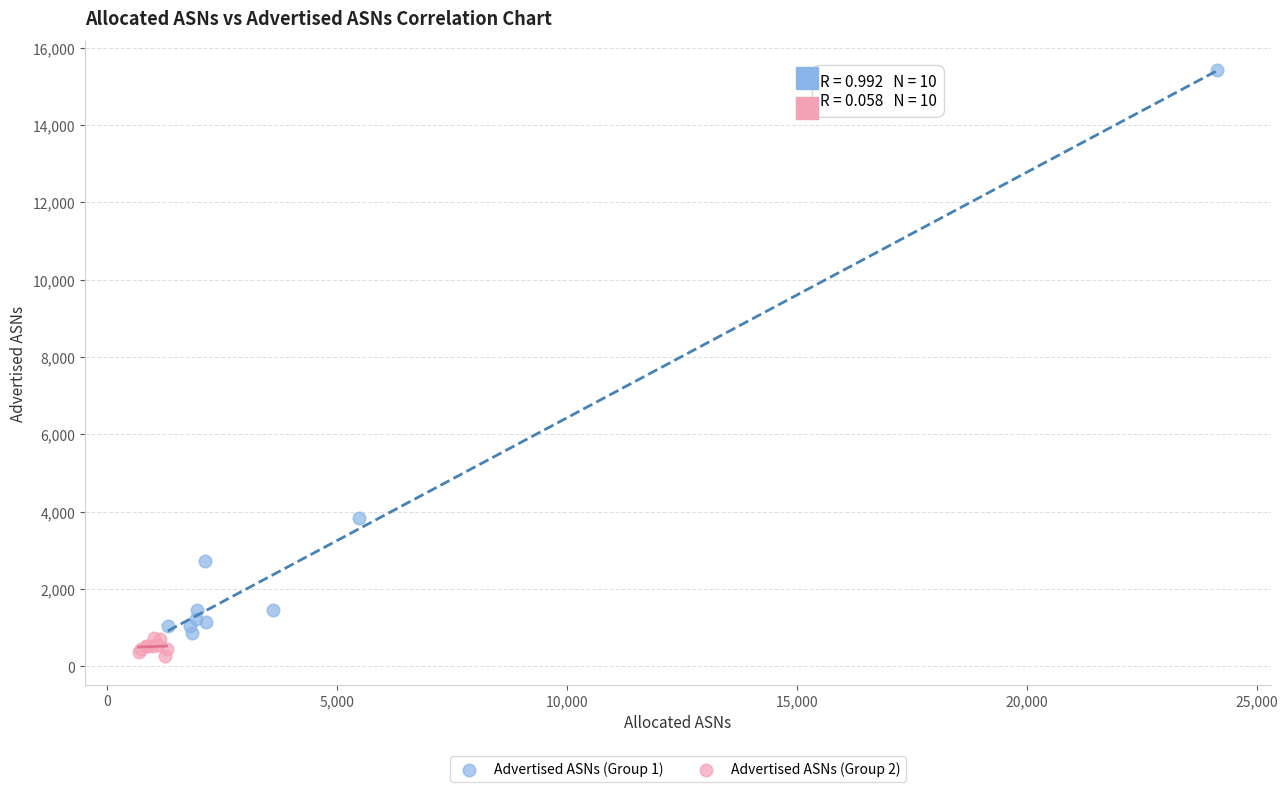

Which series contains the highest Y value?

Advertised ASNs (Group 1)